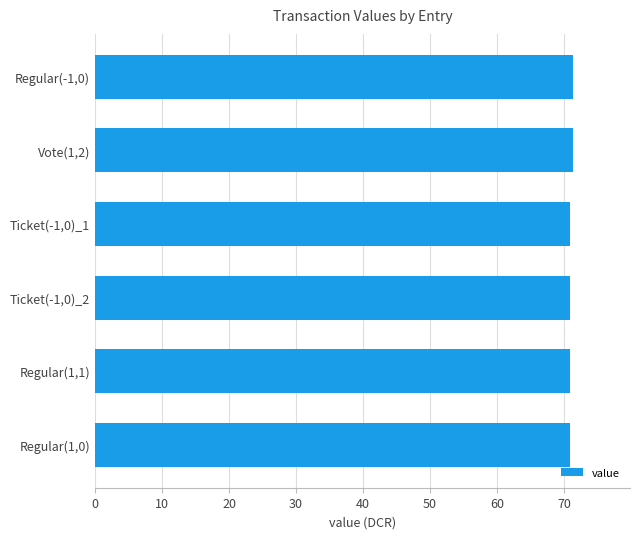

What is the smallest value displayed?

70.9